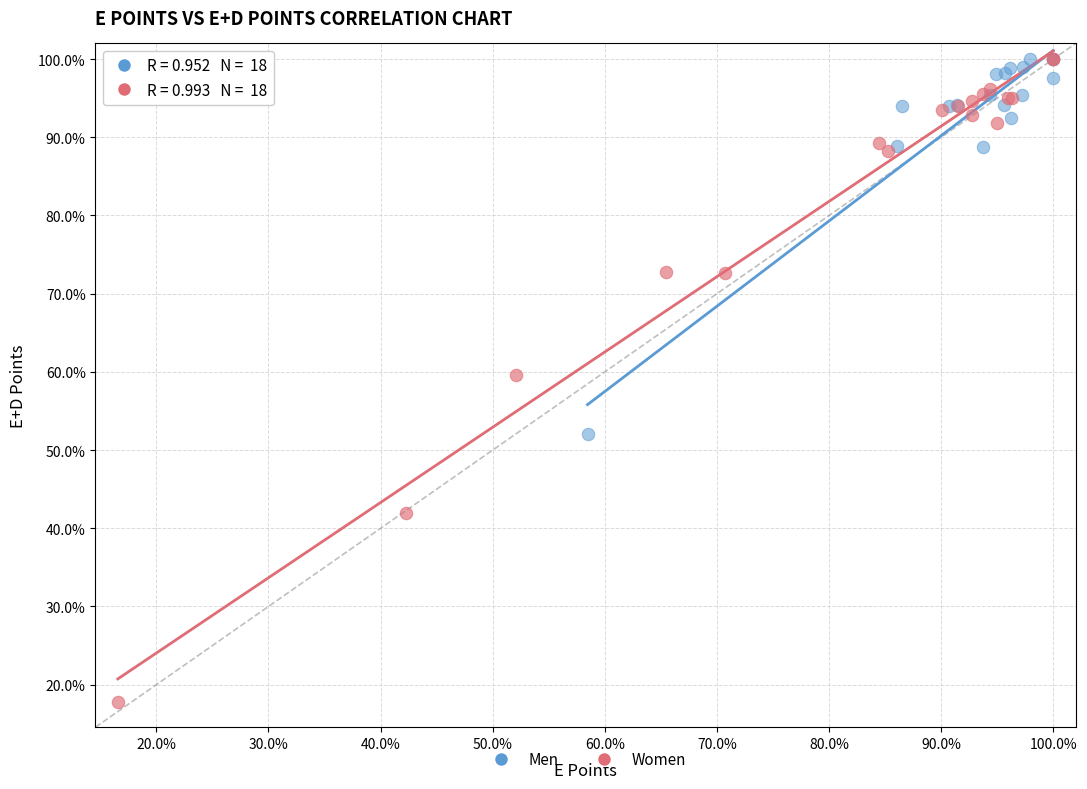

Which series has the largest Y range (max minus min)?

Women